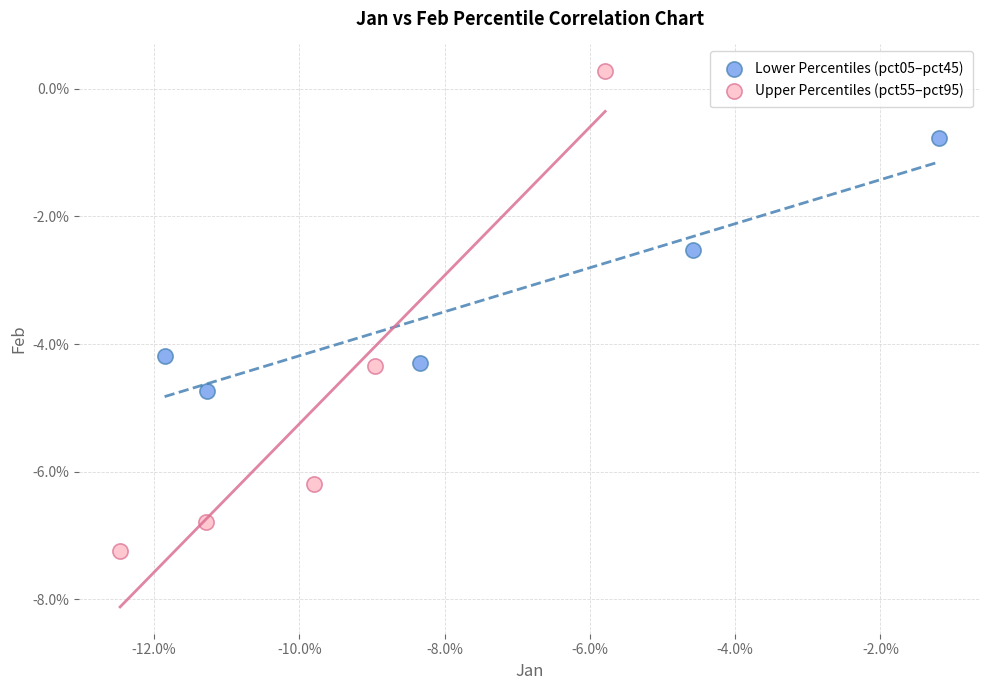

Which series reaches the maximum Y coordinate?

Upper Percentiles (pct55–pct95)